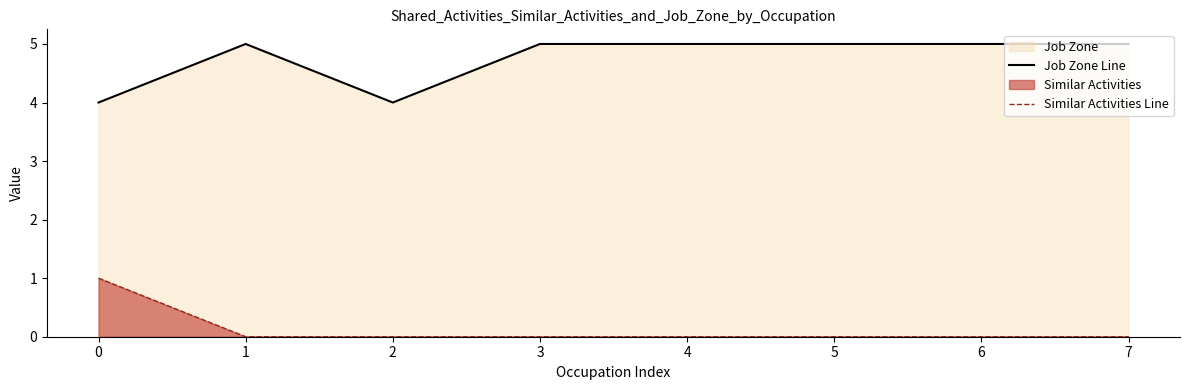

Which series has the widest spread of values?

Job Zone Line